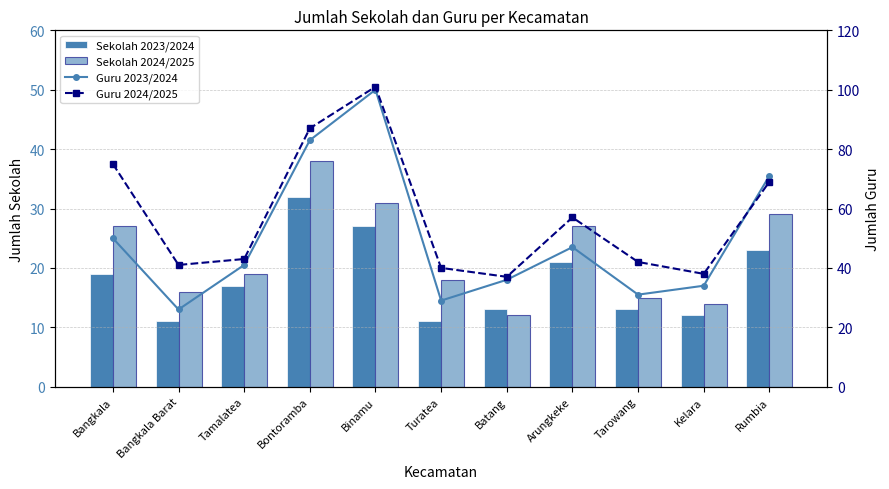

What is the smallest value displayed?

11